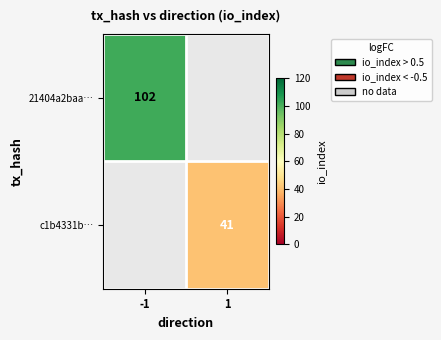

Is it true that c1b4331b… equals 9 at 1?

False